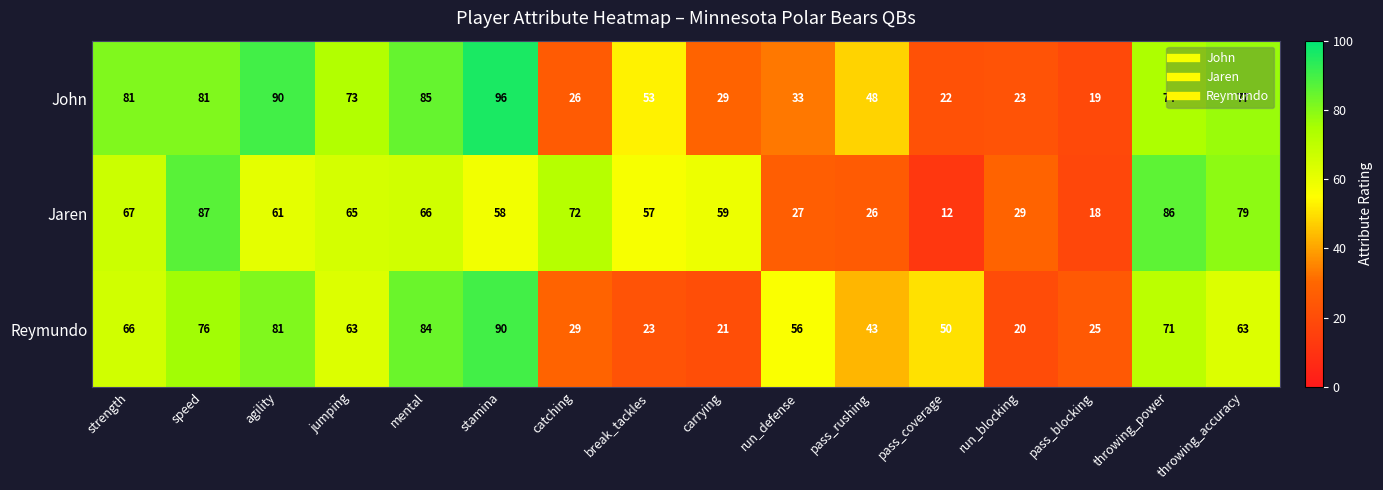

Which series changed the most between catching and pass_rushing?

Jaren